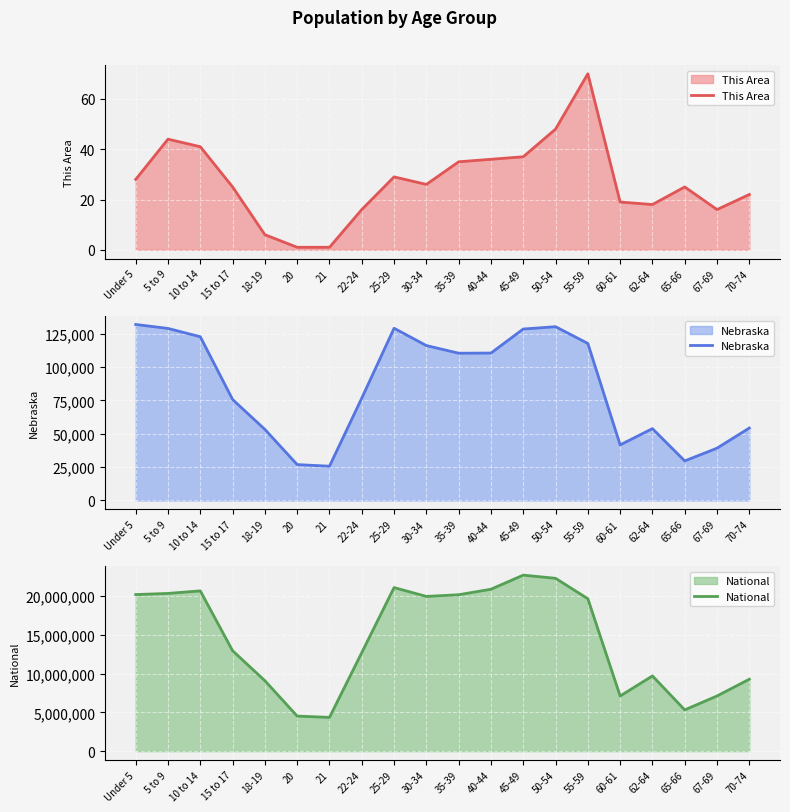

True or false: Nebraska has a value of 29648 at 65-66.

True